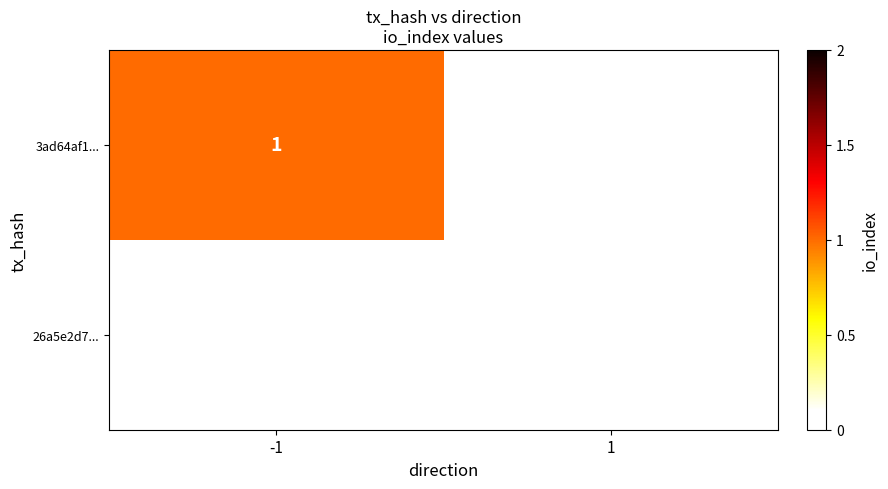

The 3ad64af1... series shows 1 at -1. True or false?

True